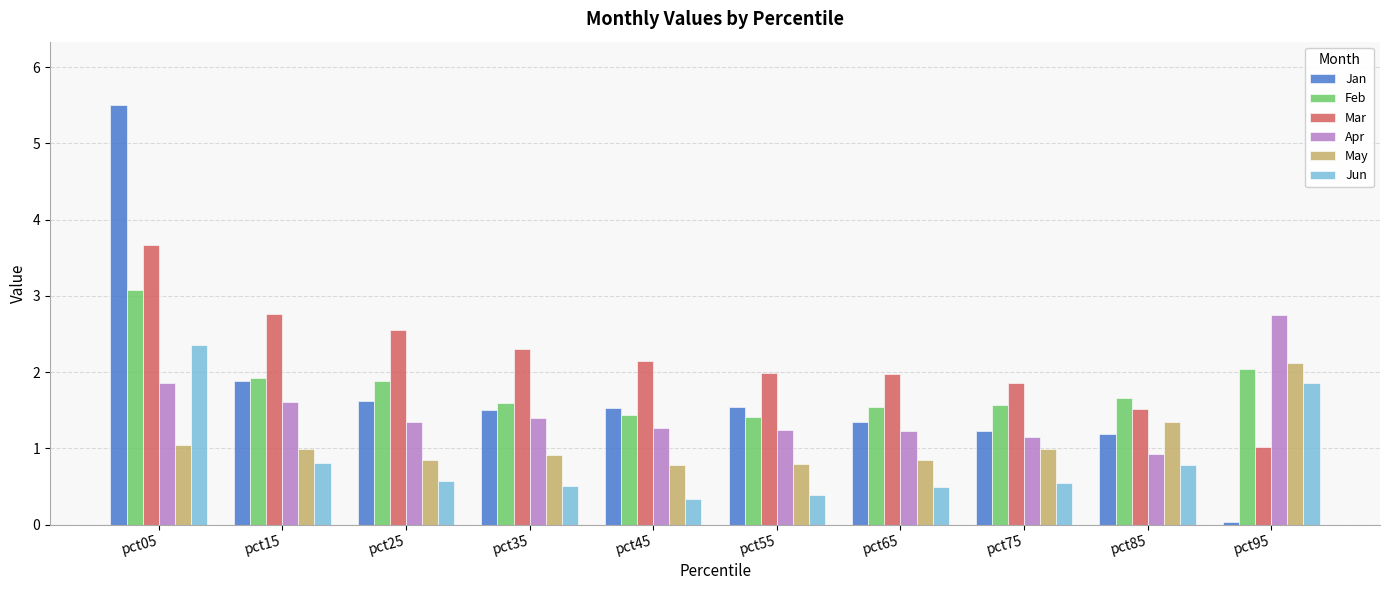

What is the lowest value of the Feb series?

1.4